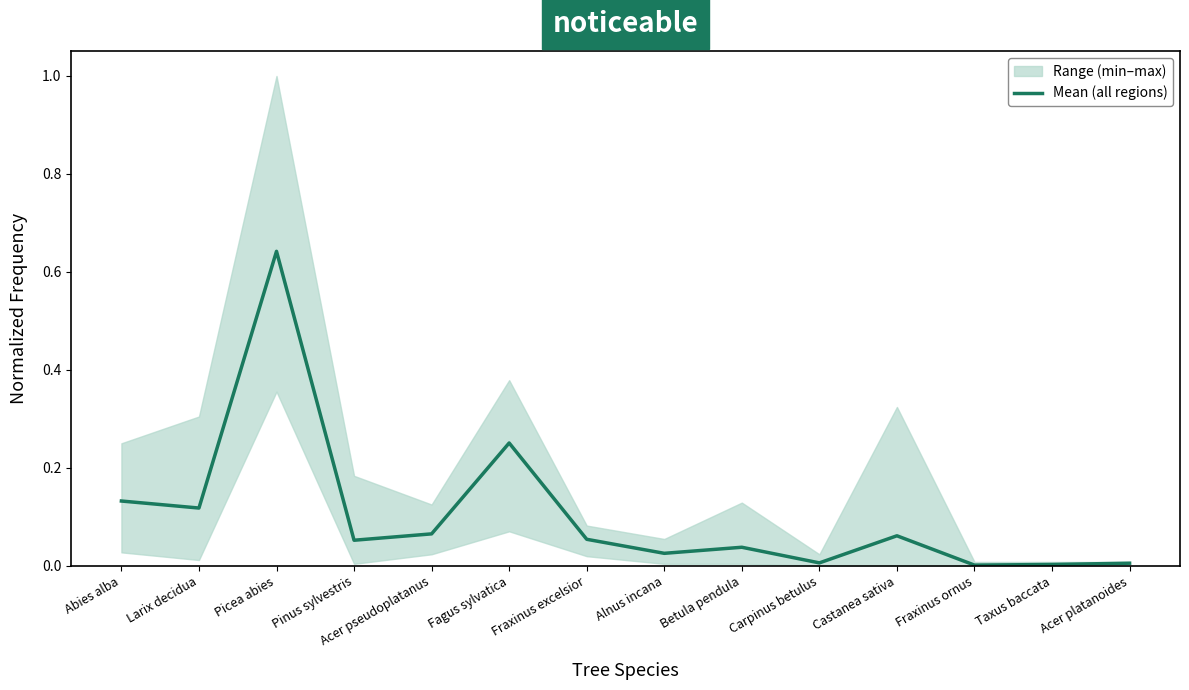

Which has a higher value, Fraxinus excelsior or Castanea sativa?

Castanea sativa